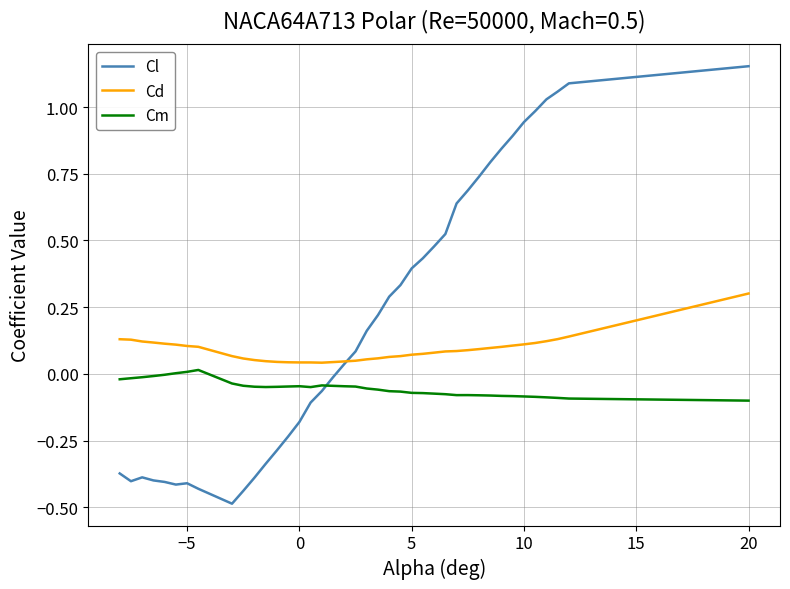

What is the smallest value displayed?

-0.5